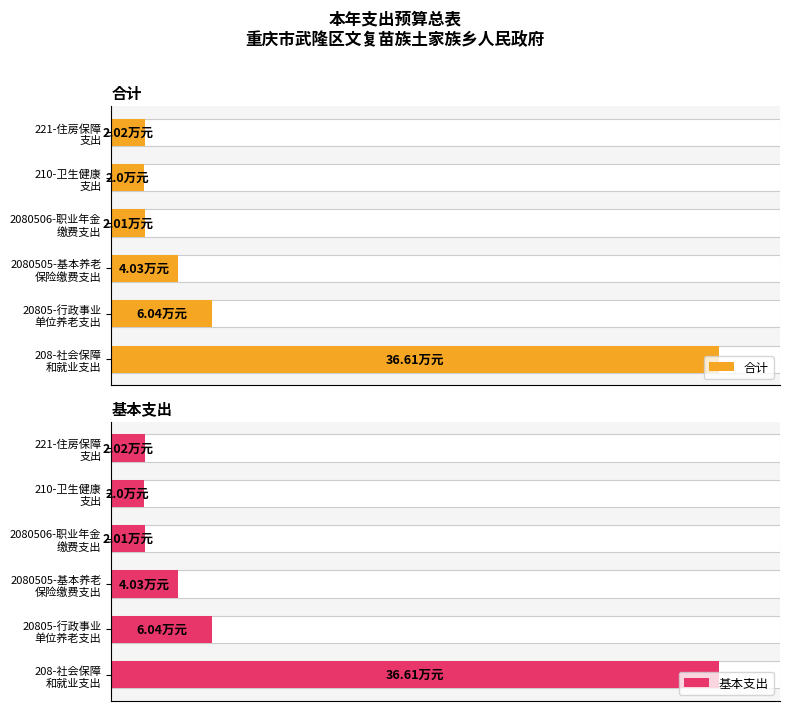

What are all the series names shown in the legend?

合计, 基本支出